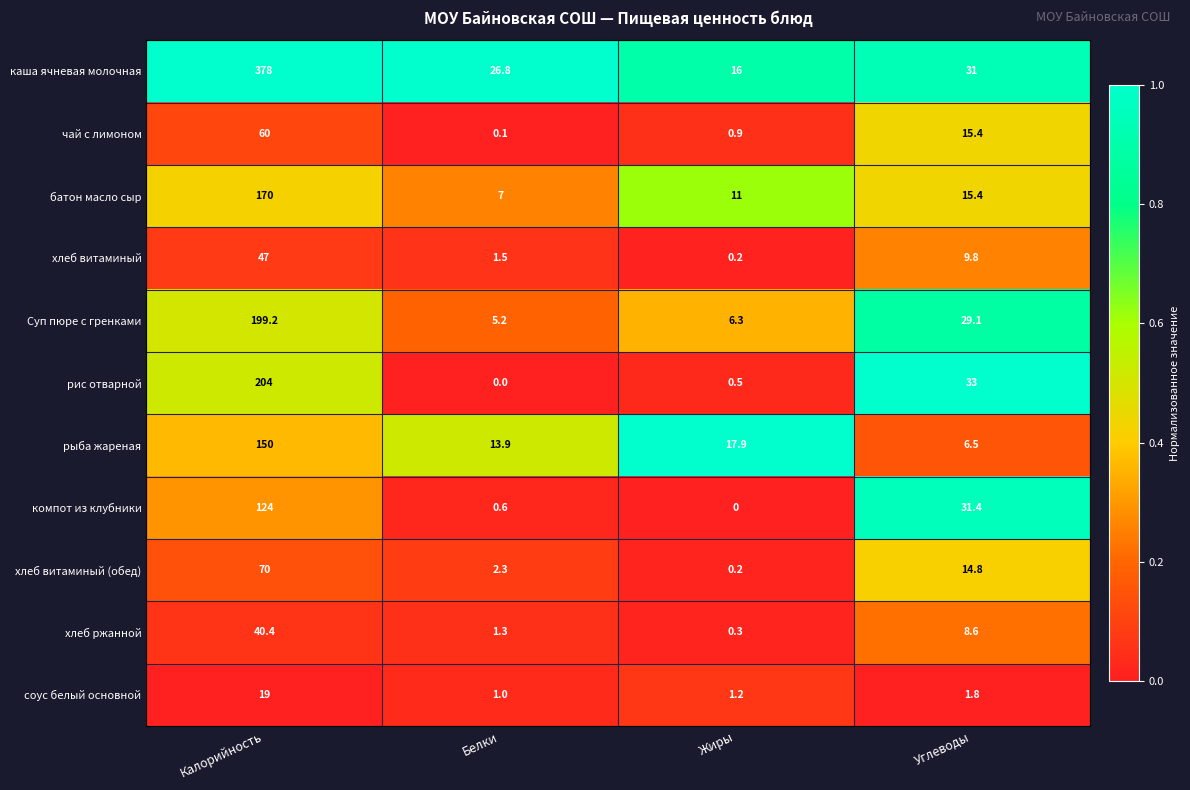

Count the number of categories in the chart.

4